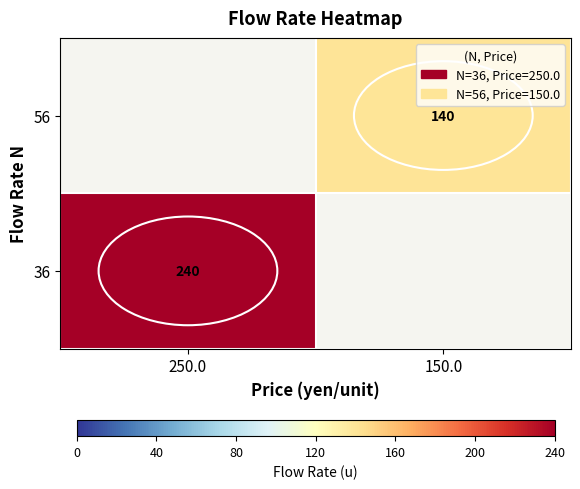

Is it true that 36 equals 74 at 250.0?

False